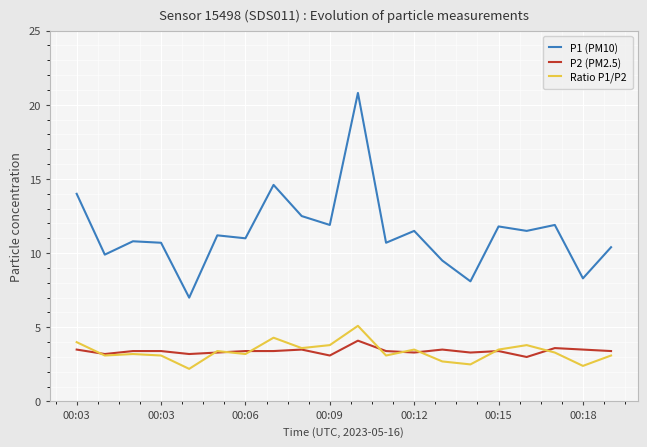

Which series has the largest range (max minus min)?

P1 (PM10)